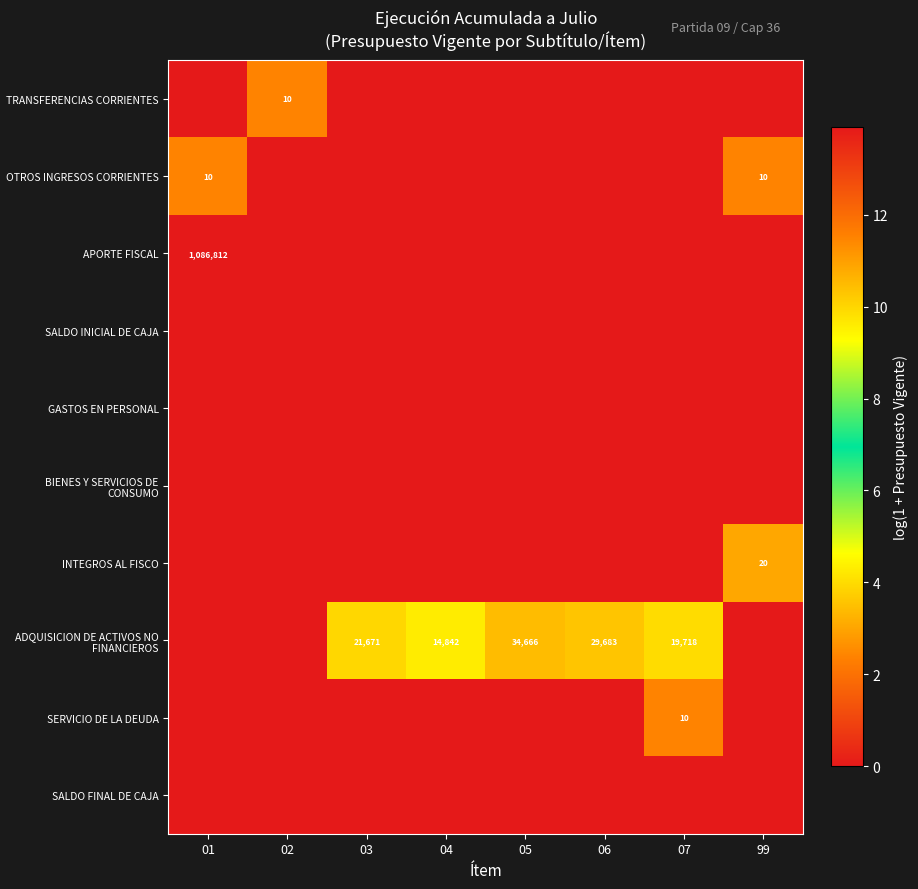

At 05, list the series in order from largest to smallest.

ADQUISICION DE ACTIVOS NO FINANCIEROS, TRANSFERENCIAS CORRIENTES, OTROS INGRESOS CORRIENTES, APORTE FISCAL, SALDO INICIAL DE CAJA, GASTOS EN PERSONAL, BIENES Y SERVICIOS DE CONSUMO, INTEGROS AL FISCO, SERVICIO DE LA DEUDA, SALDO FINAL DE CAJA